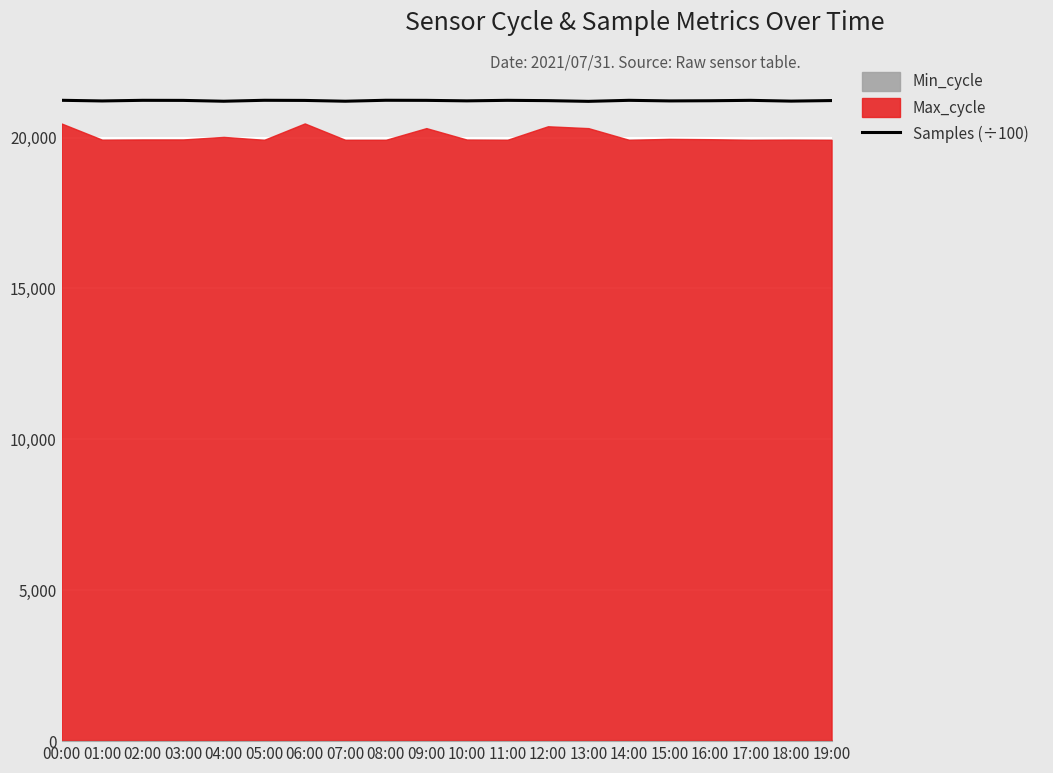

What is the value of the 18th point from the left?

21235.1